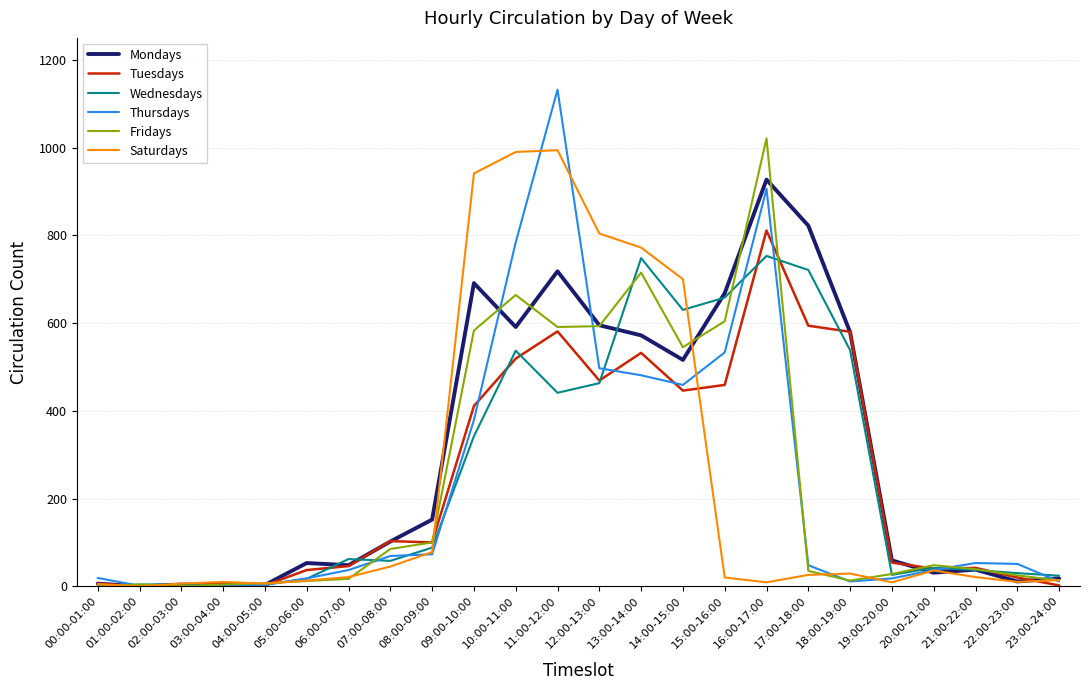

What is the difference between the Fridays values at 08:00-09:00 and 20:00-21:00?

52